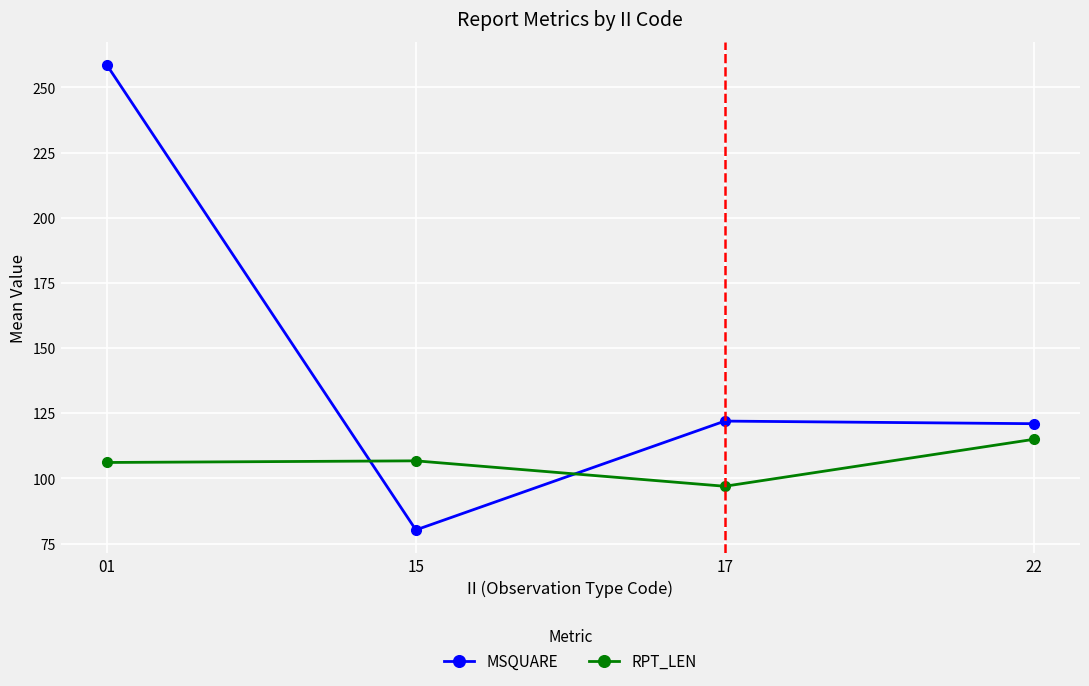

What are all the series names shown in the legend?

MSQUARE, RPT_LEN